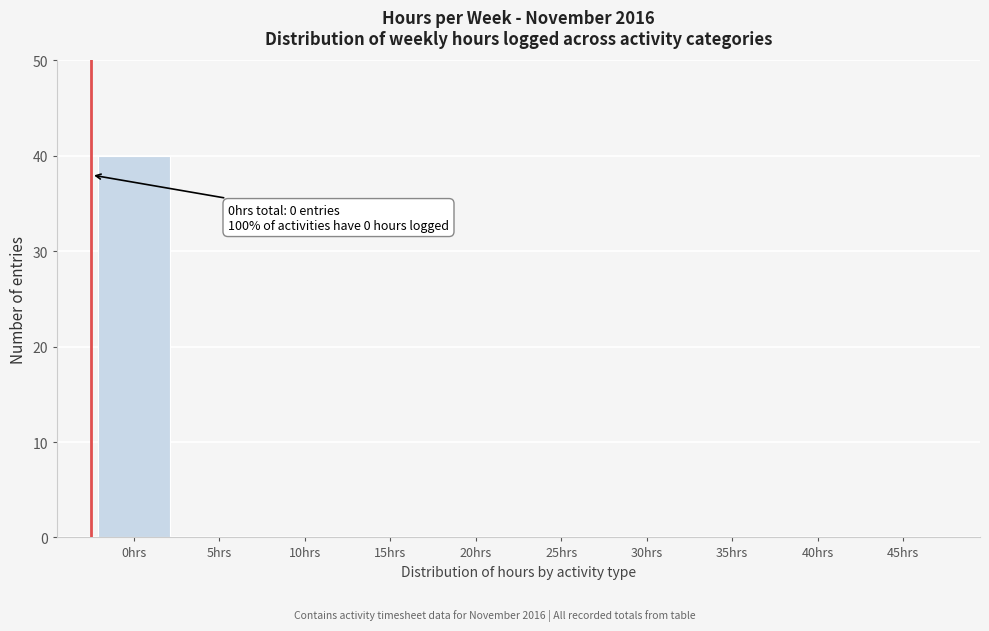

Reading left to right, extract all data points from this chart.

0hrs=40	5hrs=0	10hrs=0	15hrs=0	20hrs=0	25hrs=0	30hrs=0	35hrs=0	40hrs=0	45hrs=0